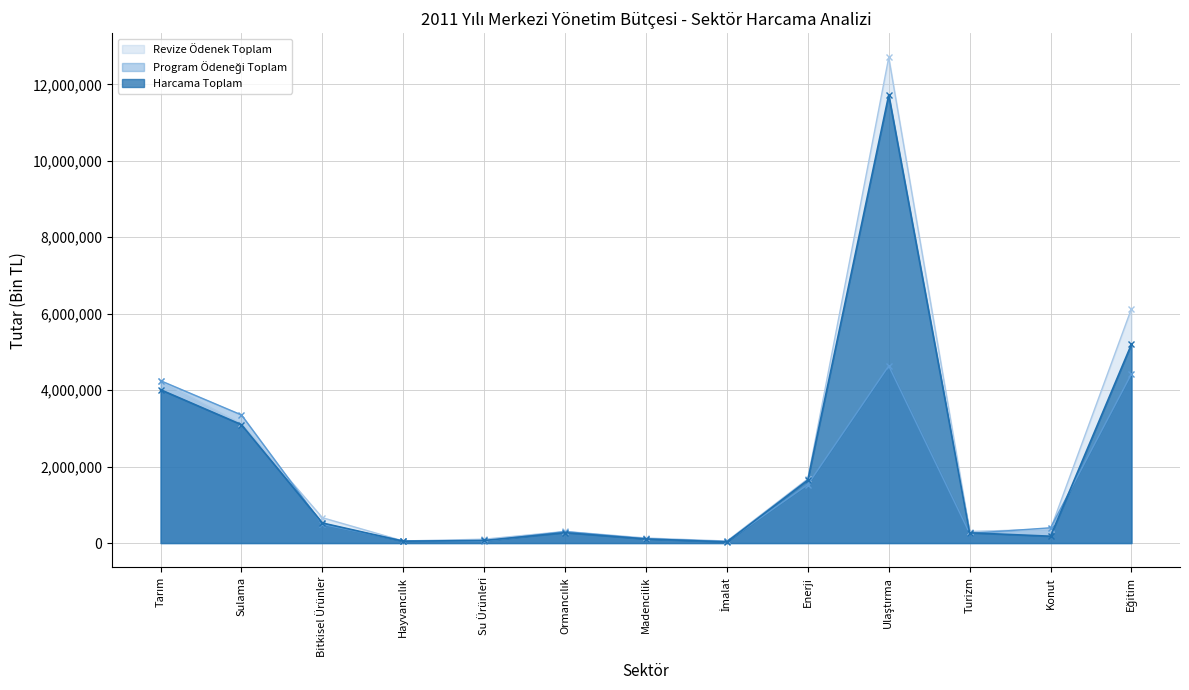

What value does the Revize Ödenek Toplam series have at Enerji?

1679892